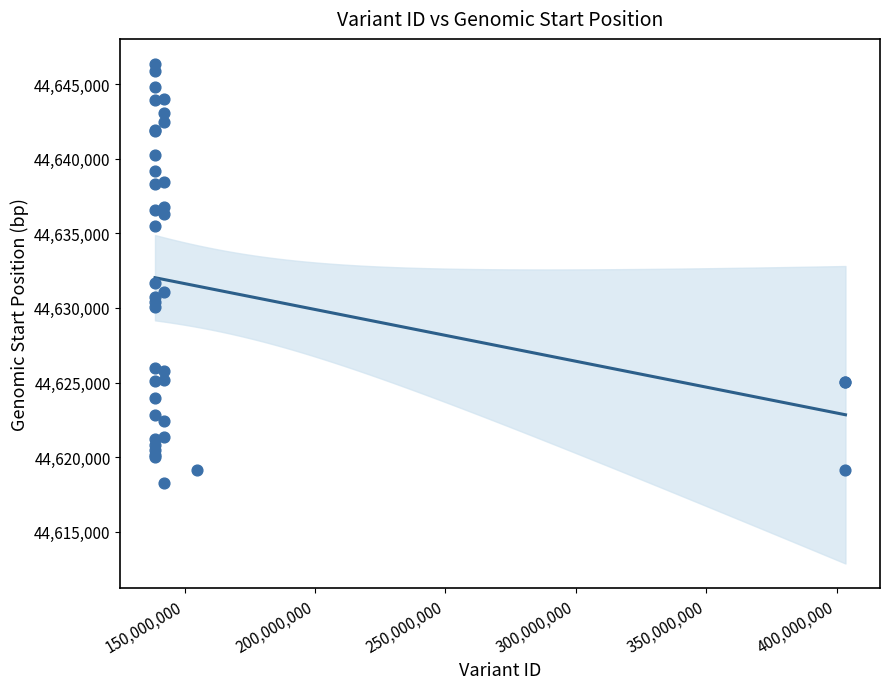

What Y value in the scatter plot is closest to 44632297?

44631687